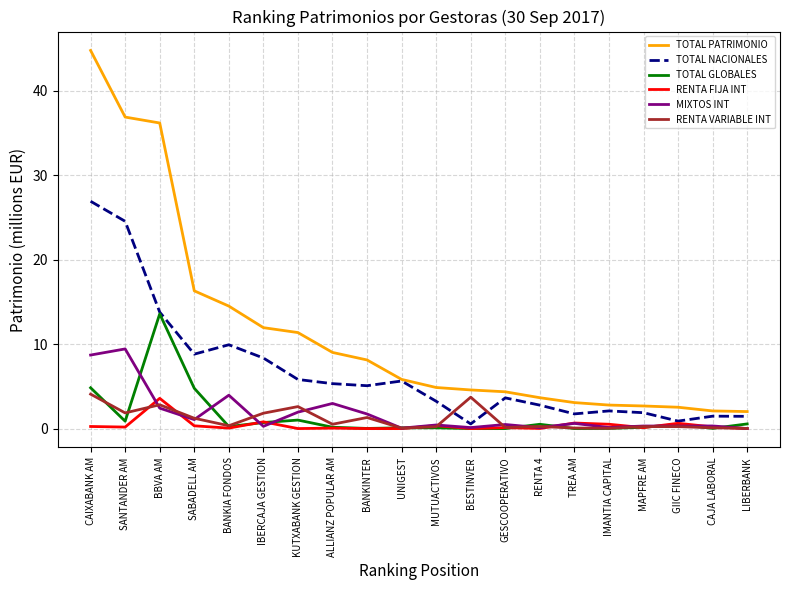

What is the difference between the second highest and minimum values in the RENTA FIJA INT series?

0.8